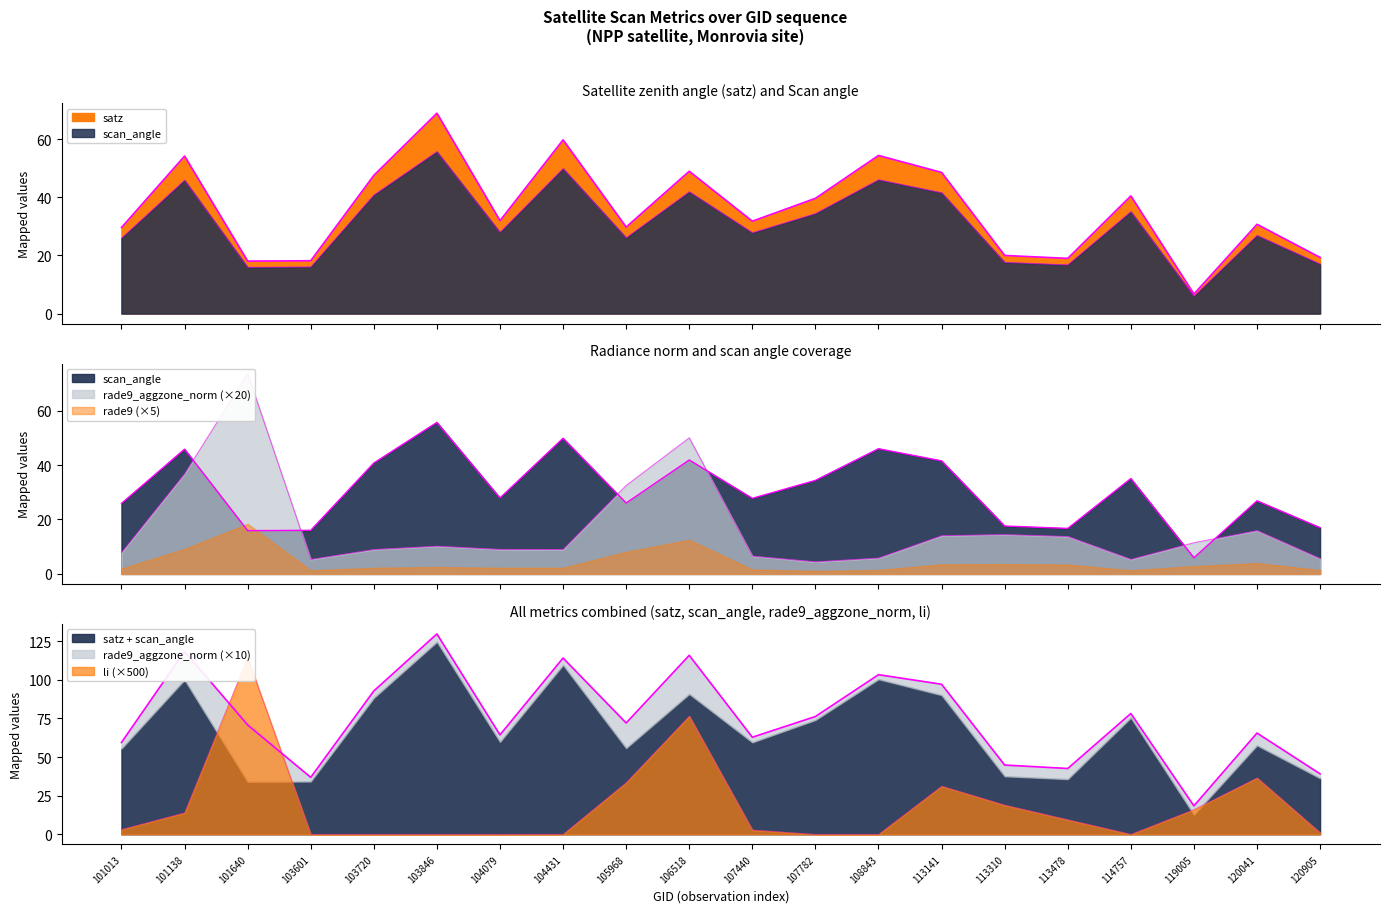

What value does the rade9_aggzone_norm series have at 101138?

36.8